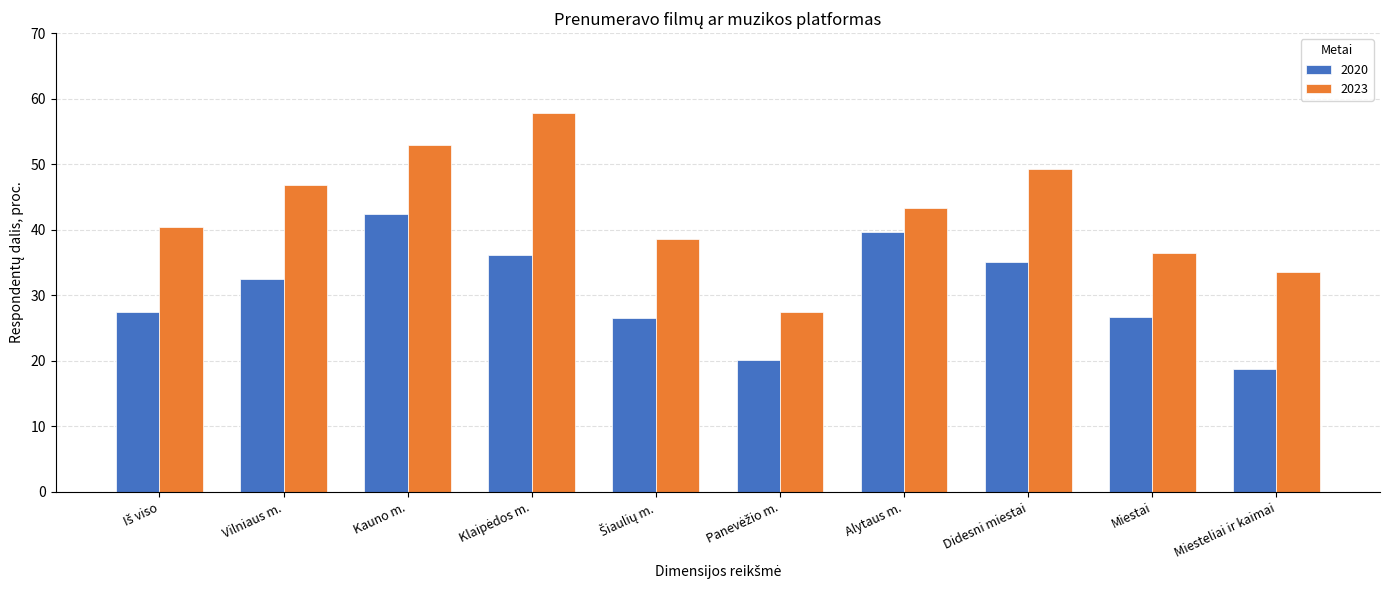

What is the average value of the 2020 series?

30.5